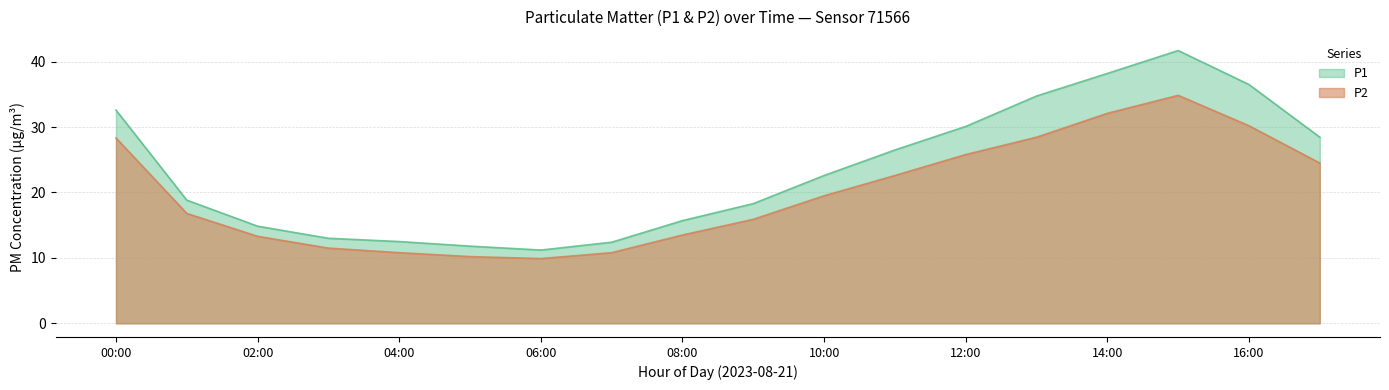

What is the value of the P2 point at the 15th from the left?

32.1